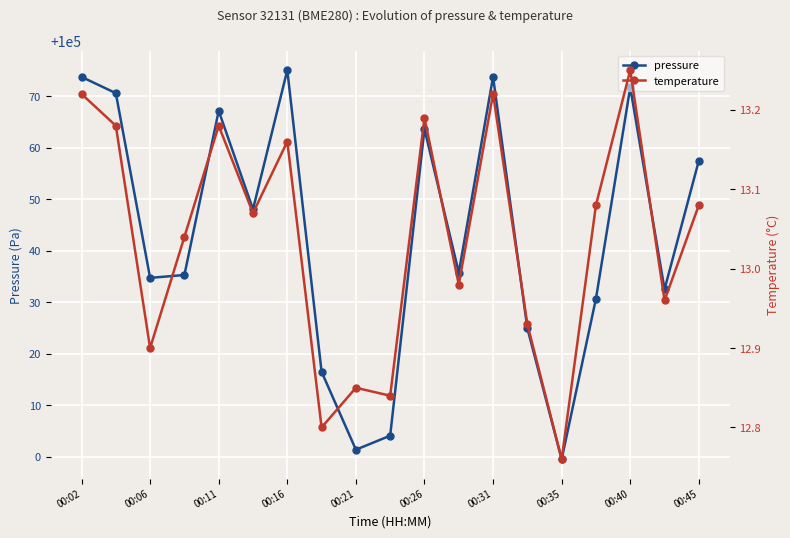

At which category does pressure reach its first local peak?

00:11